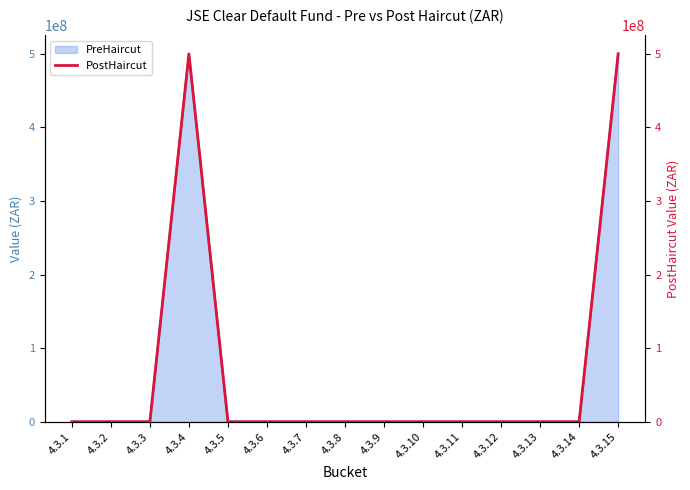

List the labels in order of value, largest first.

4.3.4, 4.3.15, 4.3.1, 4.3.2, 4.3.3, 4.3.5, 4.3.6, 4.3.7, 4.3.8, 4.3.9, 4.3.10, 4.3.11, 4.3.12, 4.3.13, 4.3.14